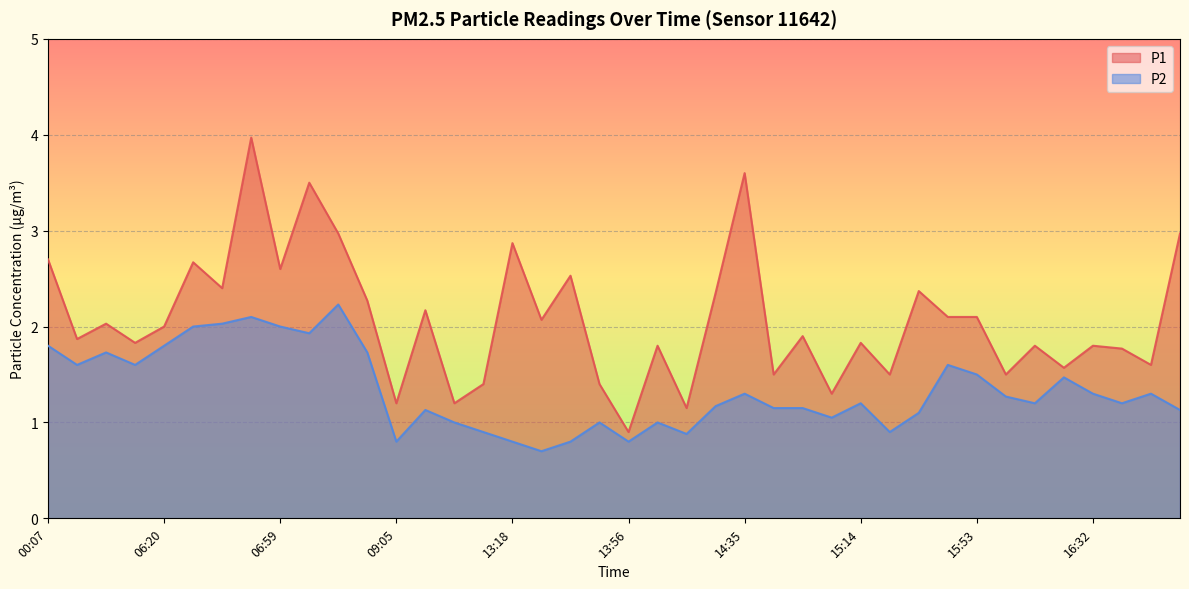

What position from the left is 00:07?

1